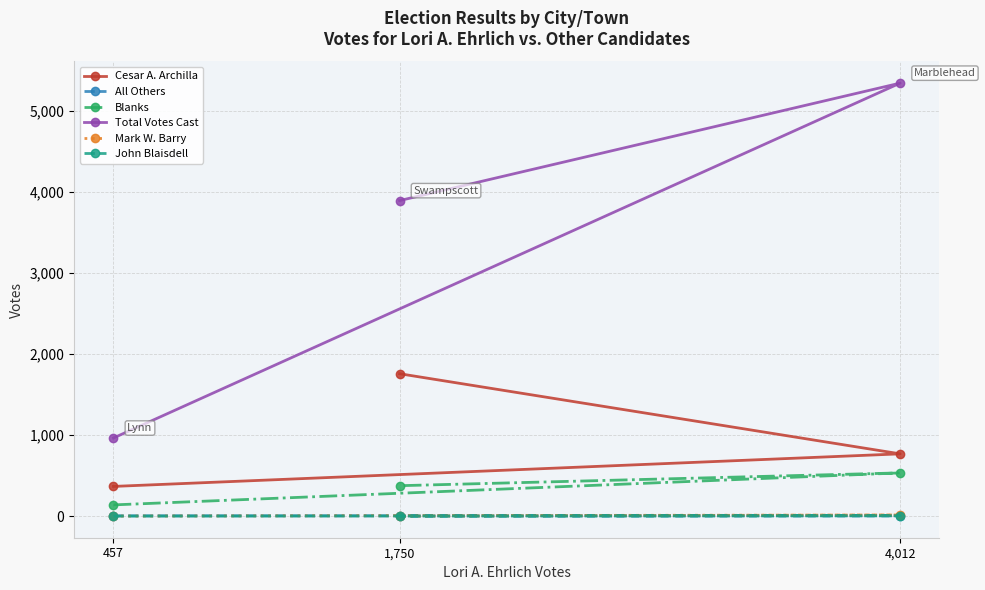

What are all the series names shown in the legend?

Cesar A. Archilla, All Others, Blanks, Total Votes Cast, Mark W. Barry, John Blaisdell